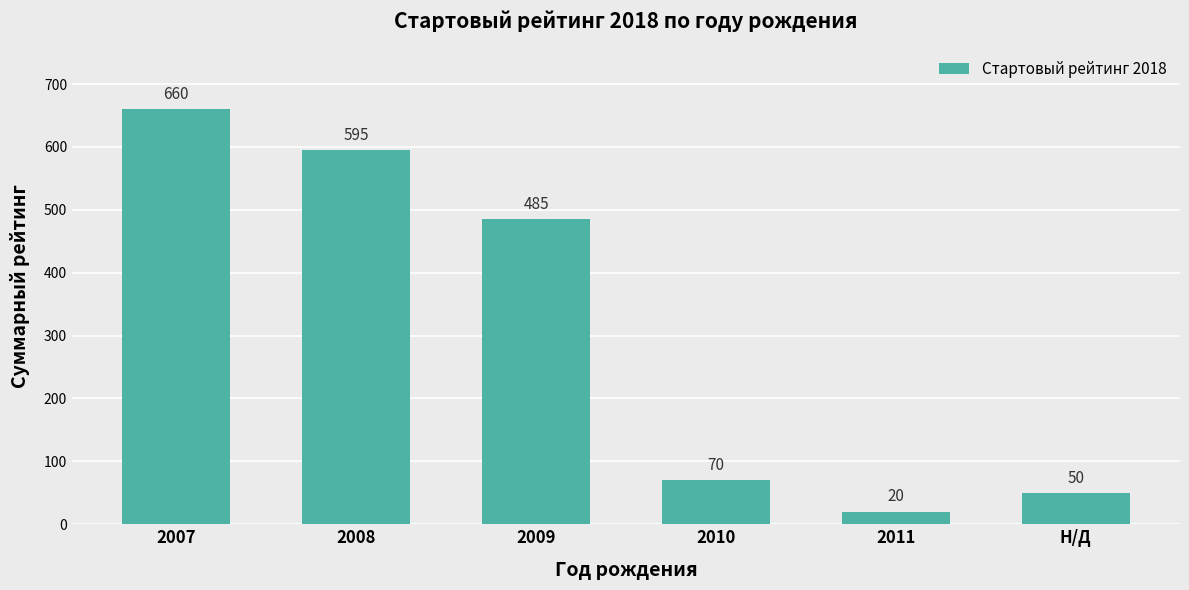

The chart shows a value of 972 at 2007. True or false?

False